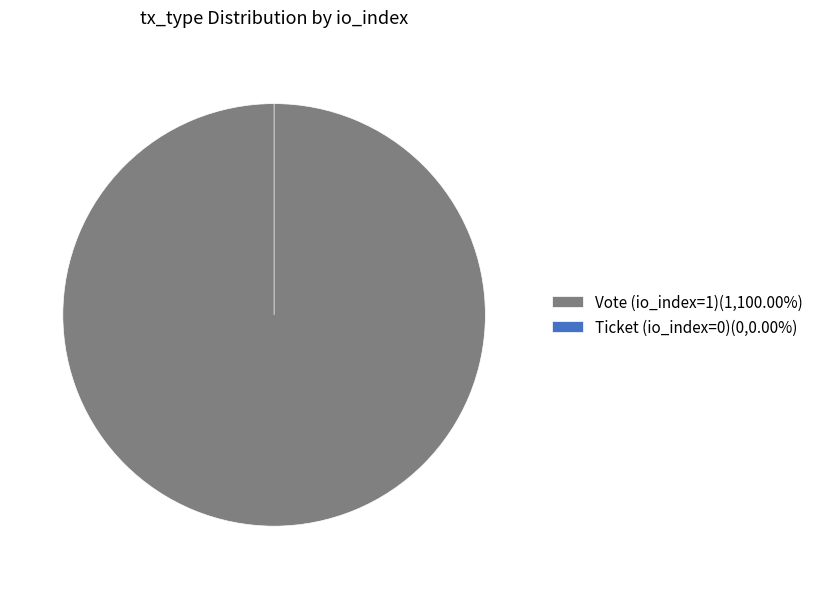

What percentage is NOT represented by Ticket (io_index=0)?

100.0%